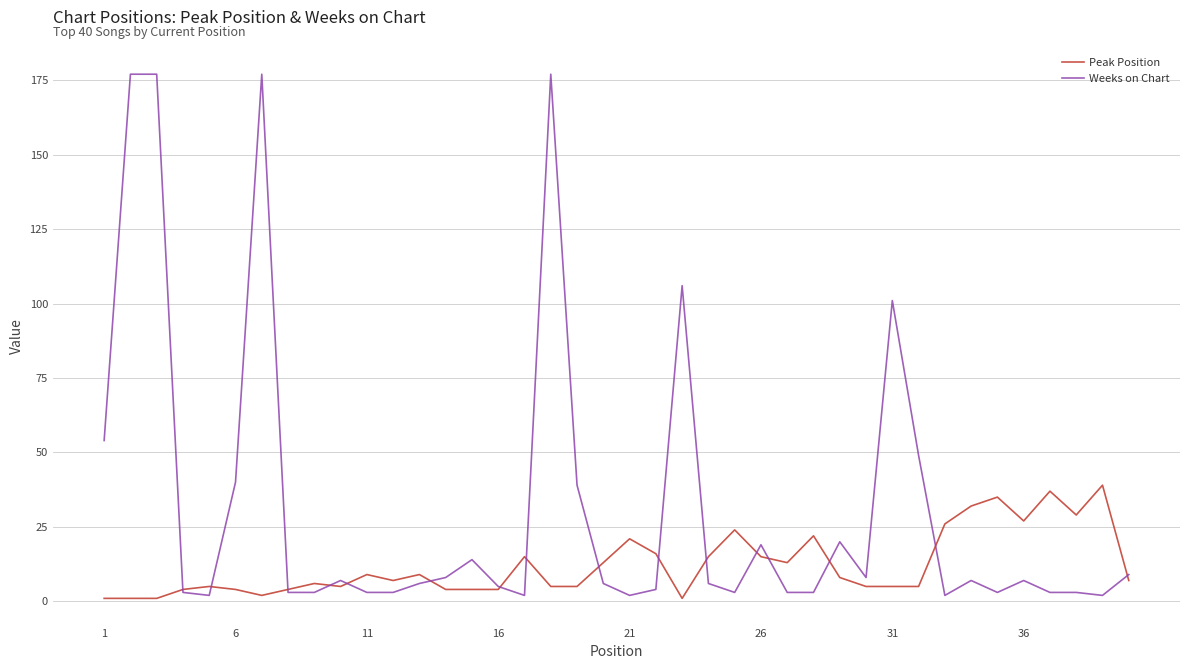

Which series has the widest spread of values?

Weeks on Chart